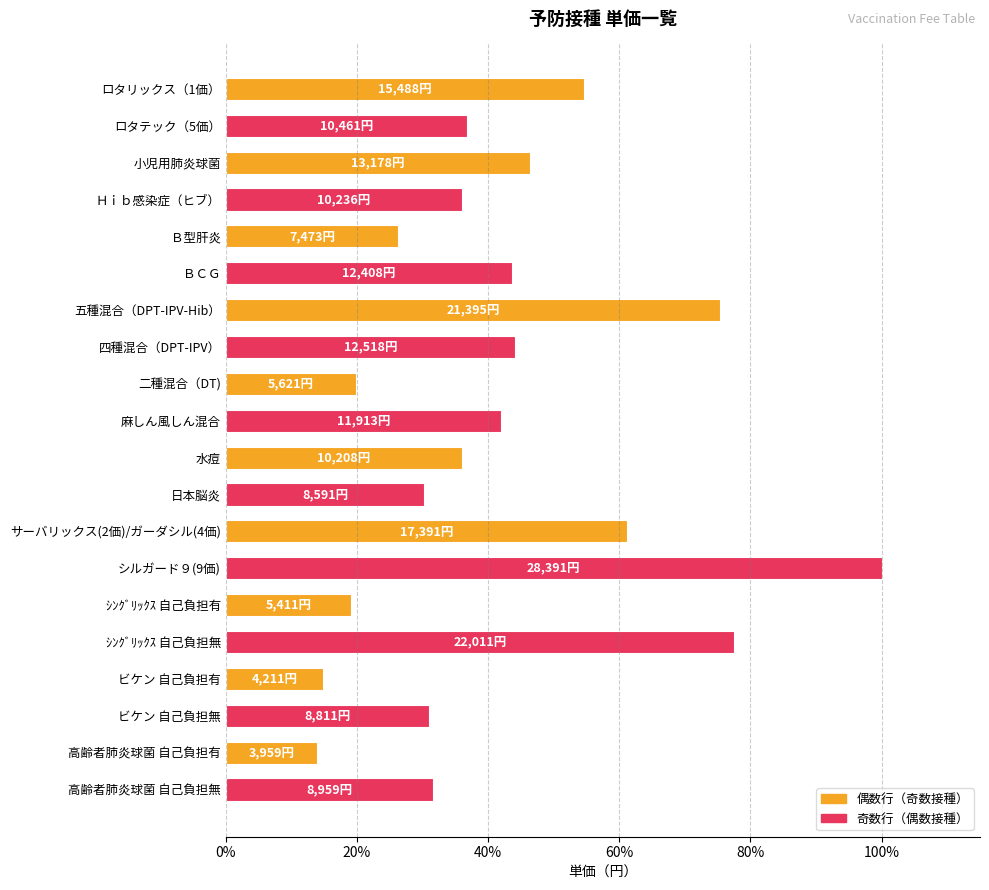

Approximately how many times larger is the value at ＢＣＧ compared to 高齢者肺炎球菌 自己負担無?

1.4